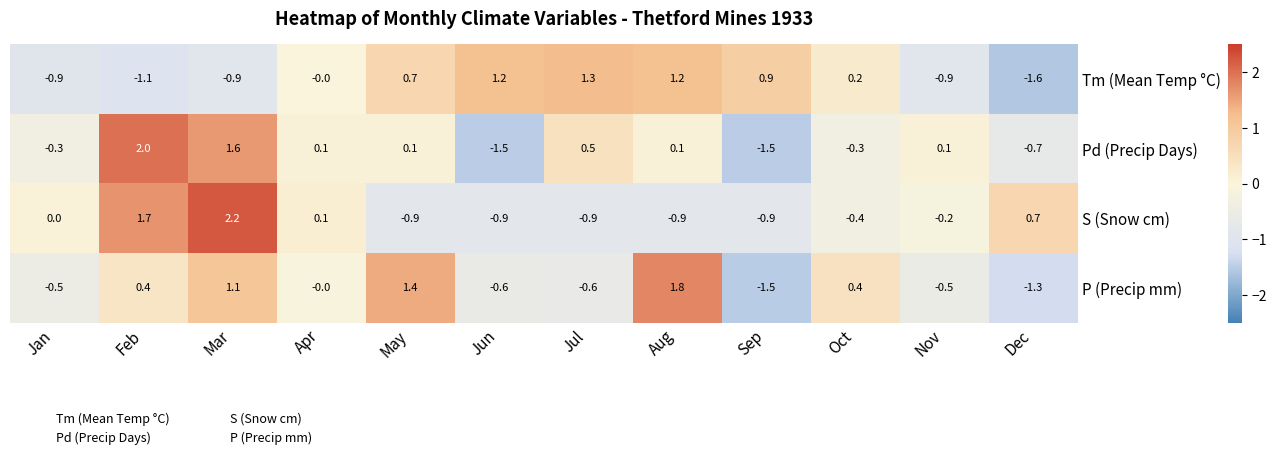

Rank the series at Jul from highest to lowest value.

Tm (Mean Temp °C), Pd (Precip Days), P (Precip mm), S (Snow cm)